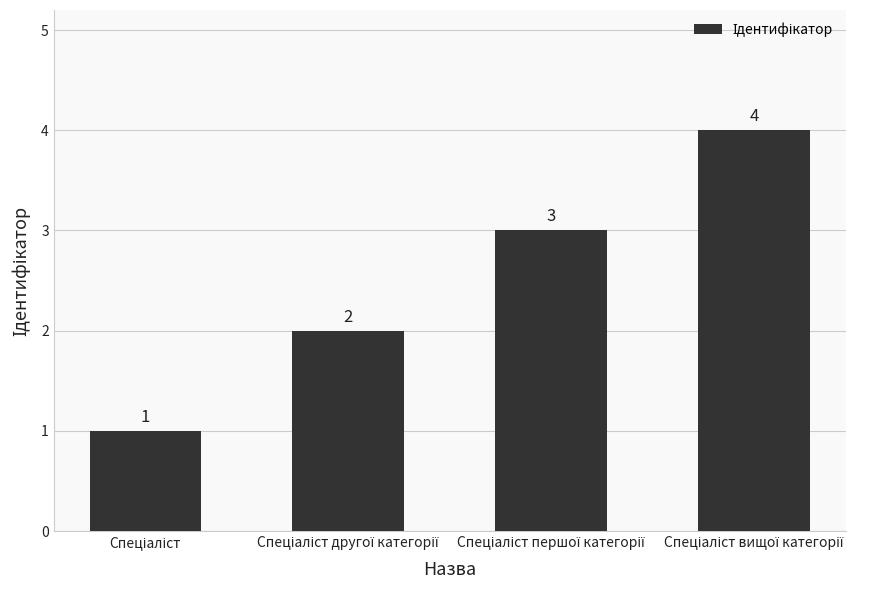

What is the difference between the maximum and minimum values?

3